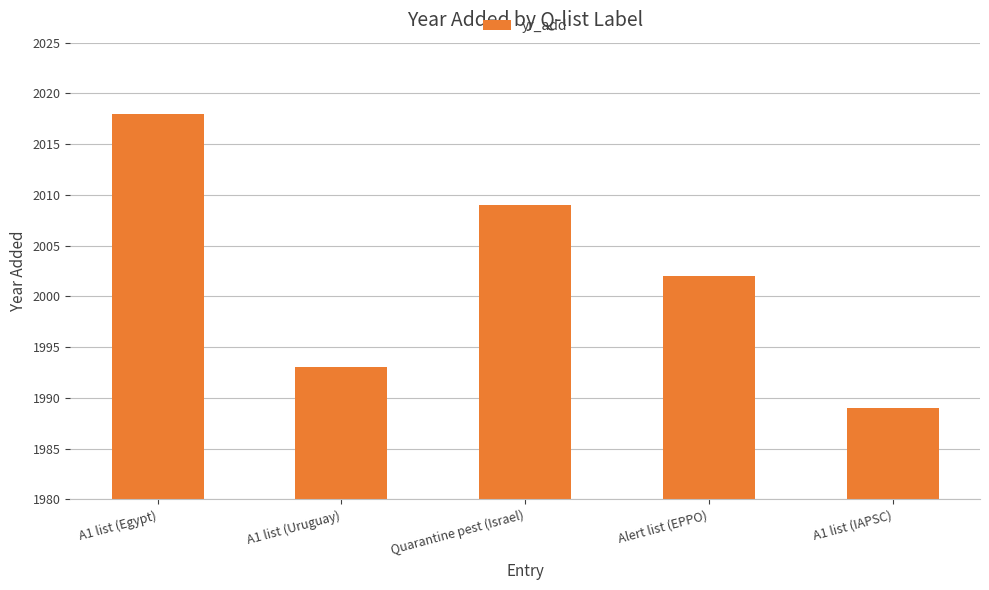

Where is the data nearest to the value 2003?

Alert list (EPPO)